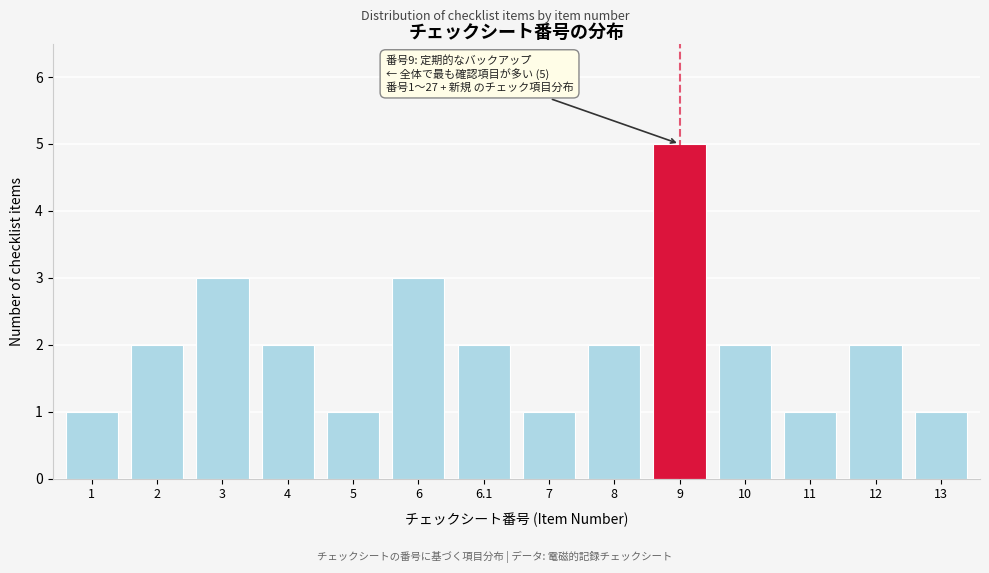

Reading left to right, transcribe all the data shown in this chart.

1	2	3	2	1	3	2	1	2	5	2	1	2	1